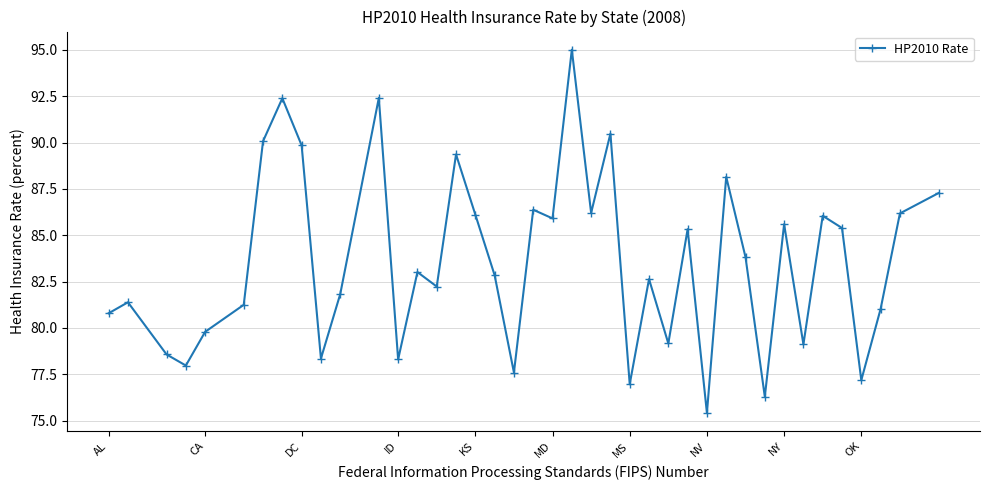

What is the value of the 23rd point from the left?

86.2